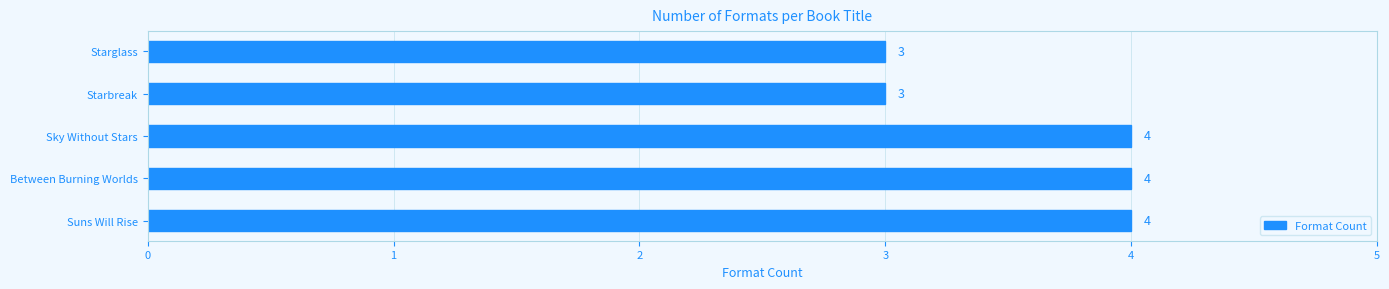

Reading bottom to top, transcribe all the data shown in this chart.

4	4	4	3	3